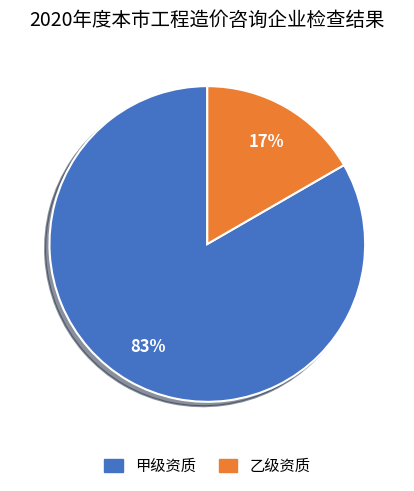

To the nearest percent, what is the average slice percentage?

50%